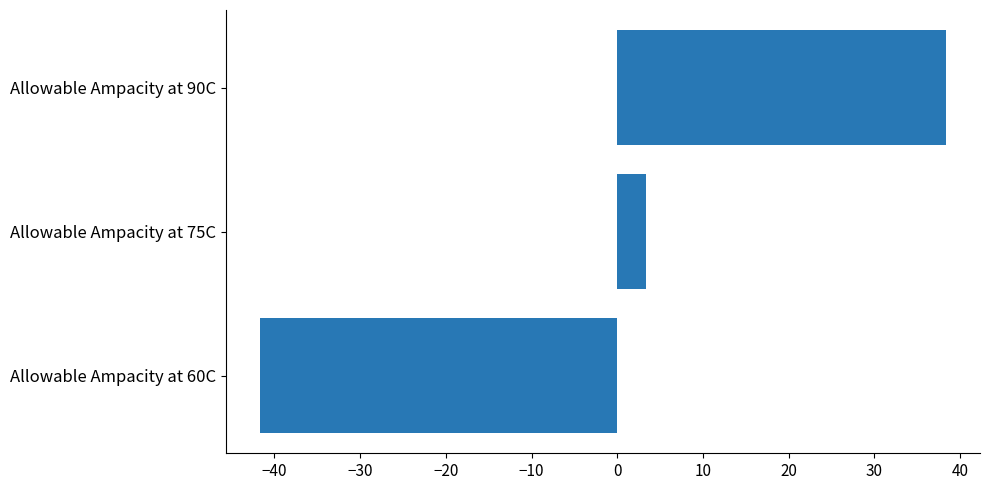

Reading bottom to top, transcribe all the data shown in this chart.

Allowable Ampacity at 60C=-41.7	Allowable Ampacity at 75C=3.3	Allowable Ampacity at 90C=38.3